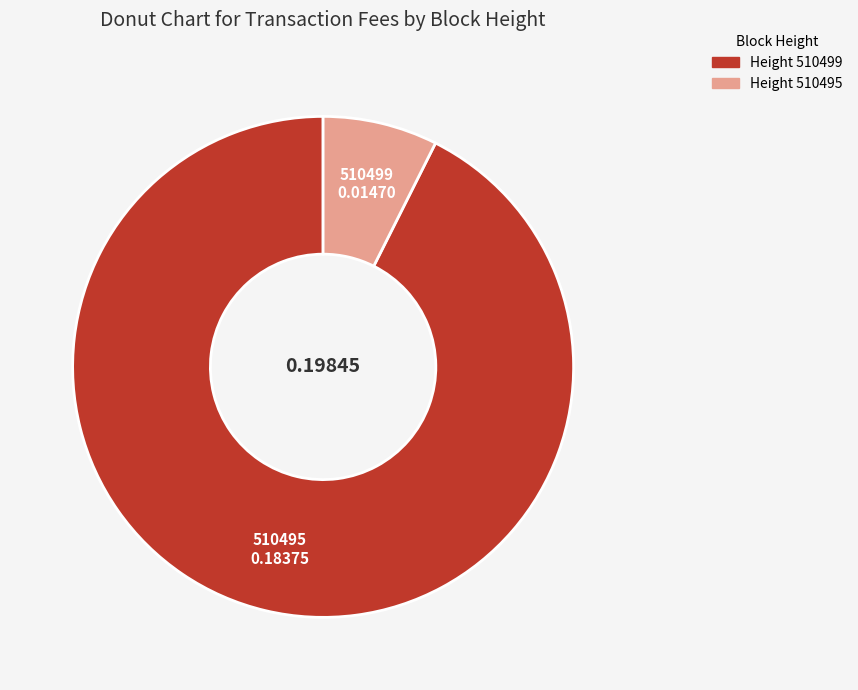

Rank the categories by value from highest to lowest.

510499, 510495